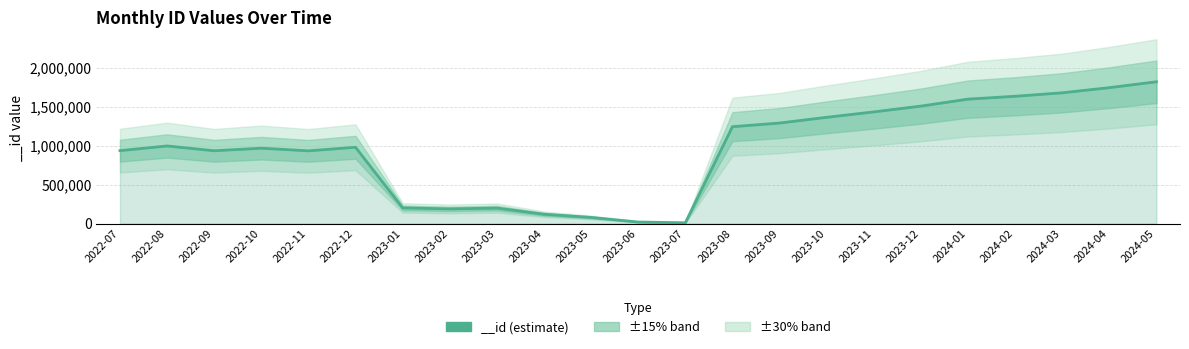

What is the difference between the maximum and minimum values?

1810161